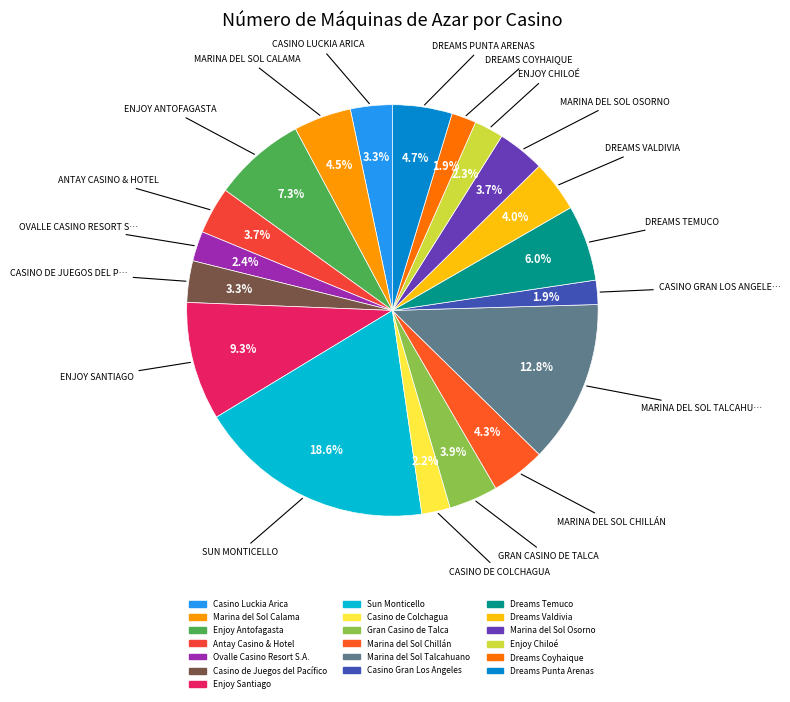

Count the number of slices in the pie.

19